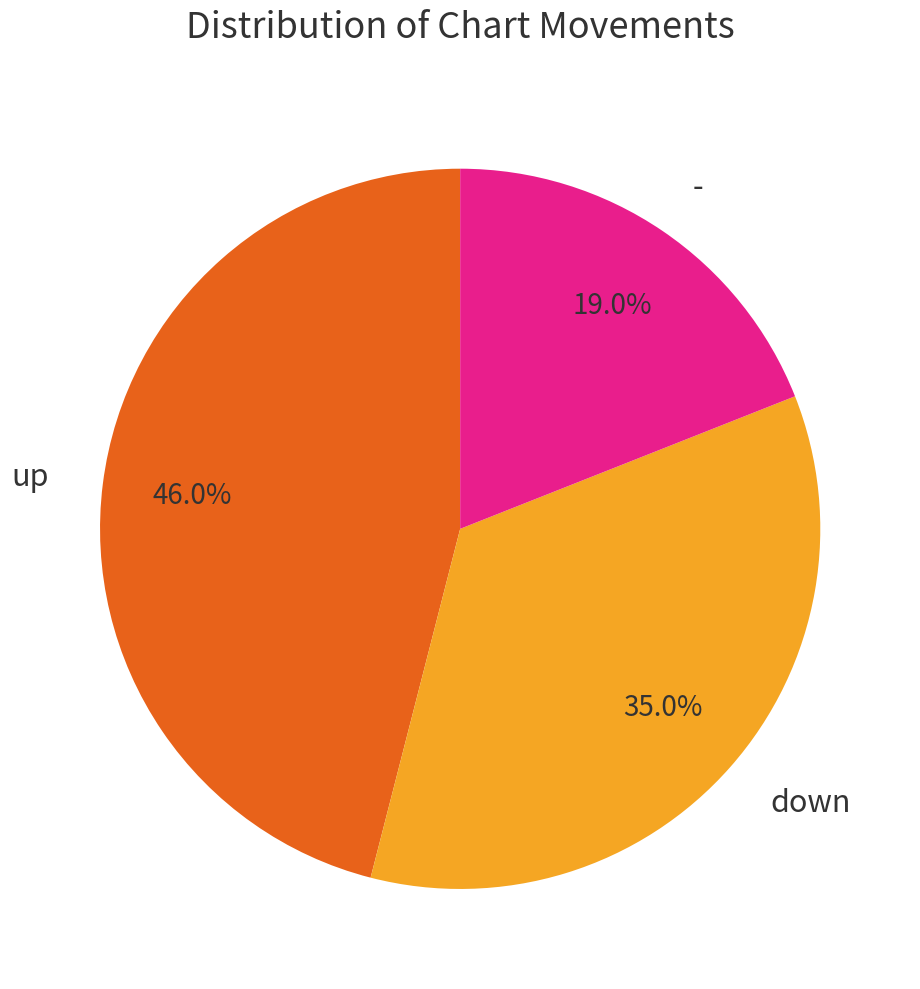

True or false: - accounts for 19% of the total.

True